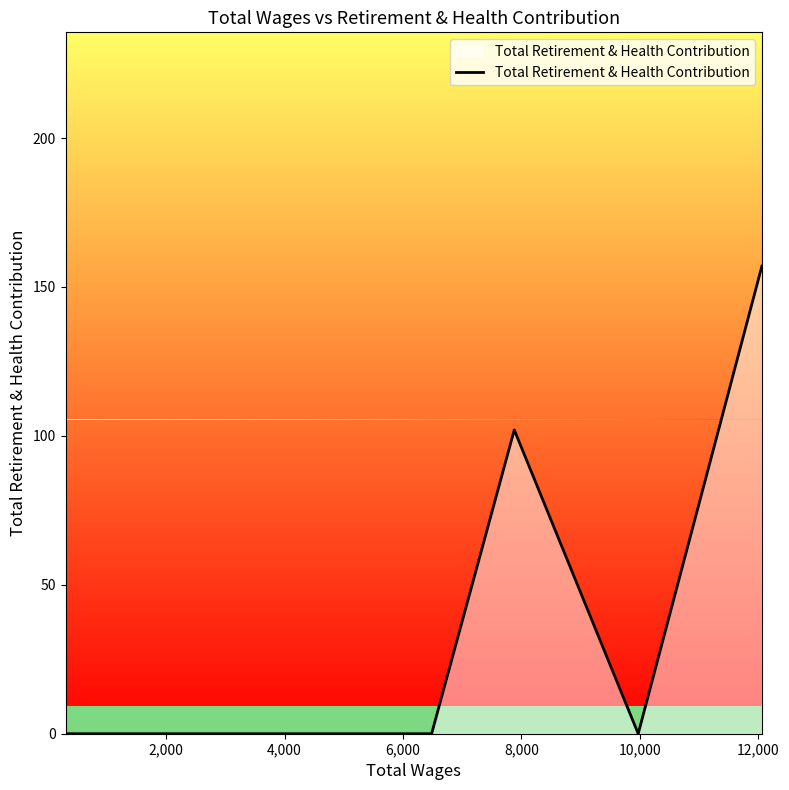

Does the chart display data point markers on the line(s)?

No